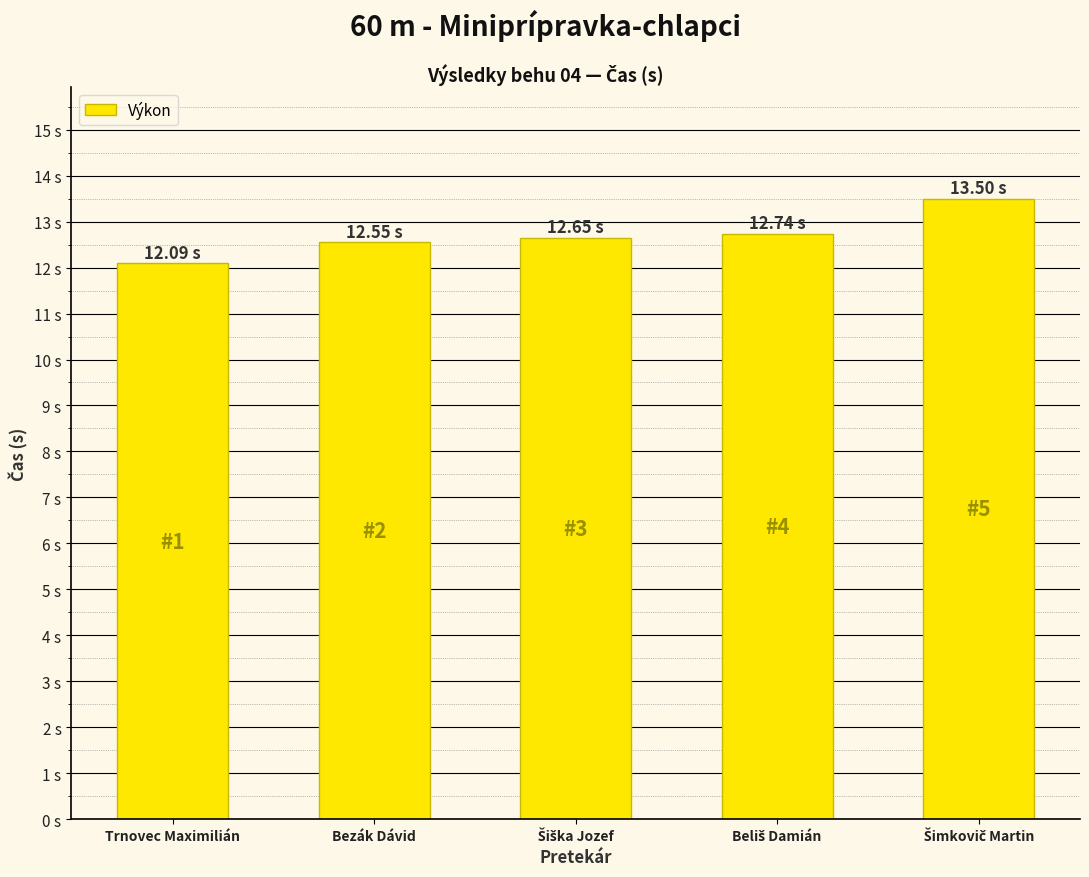

Which label corresponds to the smallest value in the chart?

Trnovec Maximilián